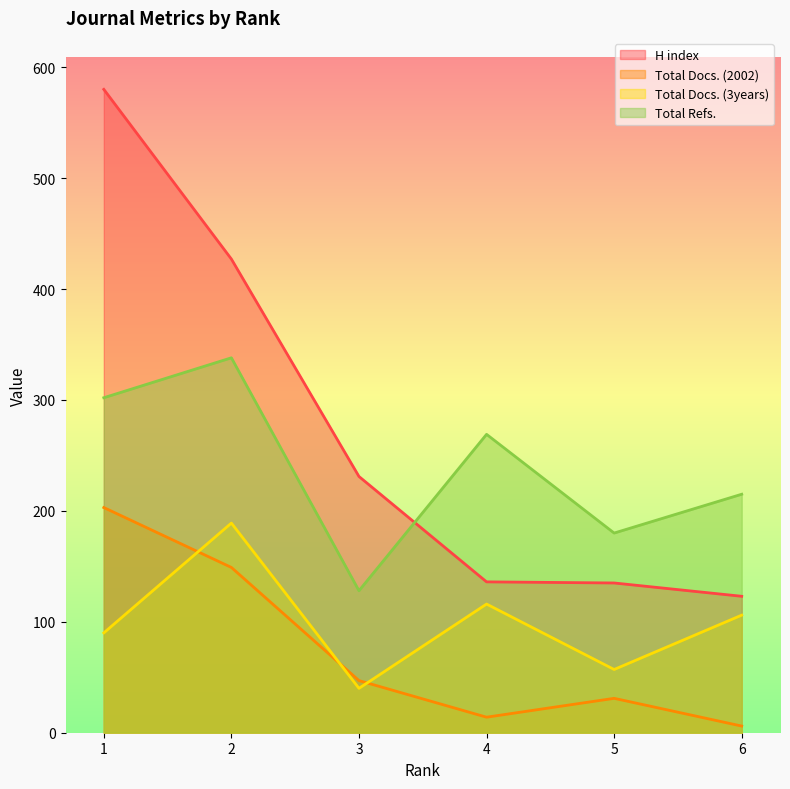

What is the minimum value shown in the chart?

6